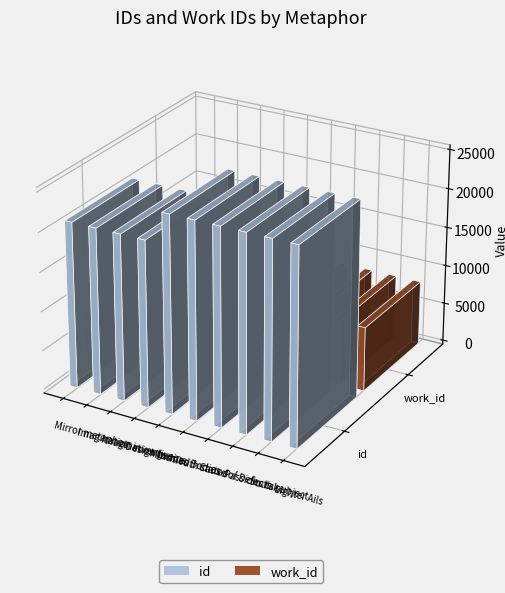

At which label does id reach its peak?

Lighter Ails